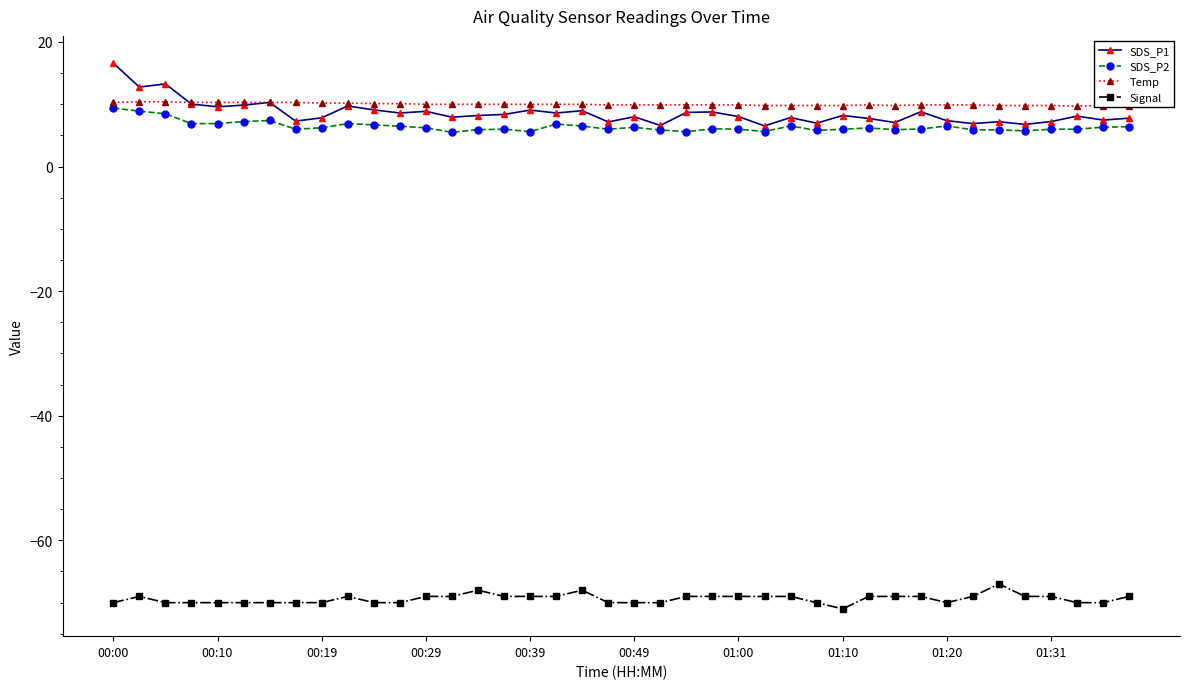

Reading left to right, list all the values displayed in this chart.

SDS_P1: 16.6	12.8	13.3	10.0	9.6	9.9	10.3	7.3	7.8	9.7	9.1	8.6	8.9	7.9	8.2	8.4	9.1	8.6	9.0	7.2	8.0	6.6	8.7	8.8	8.0	6.5	7.9	7.0	8.2	7.7	7.1	8.8	7.4	6.9	7.2	6.8	7.2	8.1	7.5	7.8
SDS_P2: 9.4	8.9	8.5	6.9	6.9	7.2	7.4	6.0	6.2	6.9	6.7	6.5	6.2	5.5	5.9	6.0	5.6	6.8	6.5	6.0	6.3	5.9	5.6	6.1	6.0	5.6	6.5	5.8	6.0	6.2	5.9	6.0	6.5	5.9	5.9	5.7	6.0	6.0	6.3	6.4
Temp: 10.3	10.4	10.4	10.3	10.3	10.3	10.3	10.3	10.2	10.2	10.1	10.1	10.0	10.0	10.0	10.0	10.0	10.0	10.0	9.9	9.9	9.9	9.9	9.9	9.9	9.8	9.8	9.8	9.8	9.9	9.8	9.9	9.9	9.9	9.8	9.8	9.8	9.7	9.8	9.7
Signal: -70.0	-69.0	-70.0	-70.0	-70.0	-70.0	-70.0	-70.0	-70.0	-69.0	-70.0	-70.0	-69.0	-69.0	-68.0	-69.0	-69.0	-69.0	-68.0	-70.0	-70.0	-70.0	-69.0	-69.0	-69.0	-69.0	-69.0	-70.0	-71.0	-69.0	-69.0	-69.0	-70.0	-69.0	-67.0	-69.0	-69.0	-70.0	-70.0	-69.0